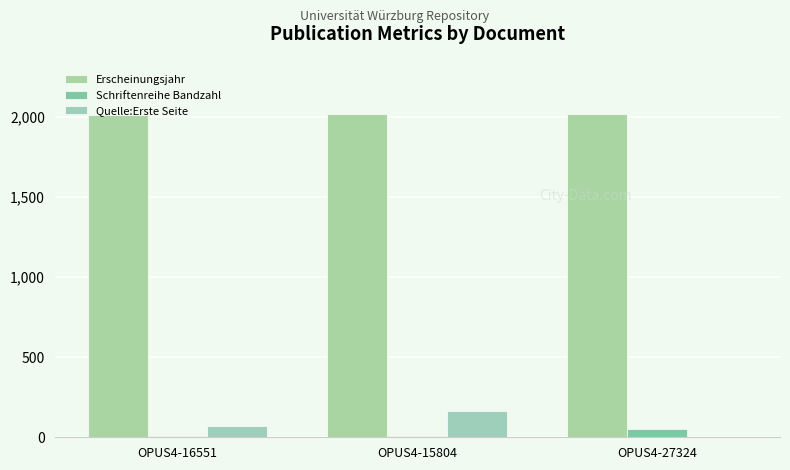

At which category is the sum across all series the highest?

OPUS4-15804